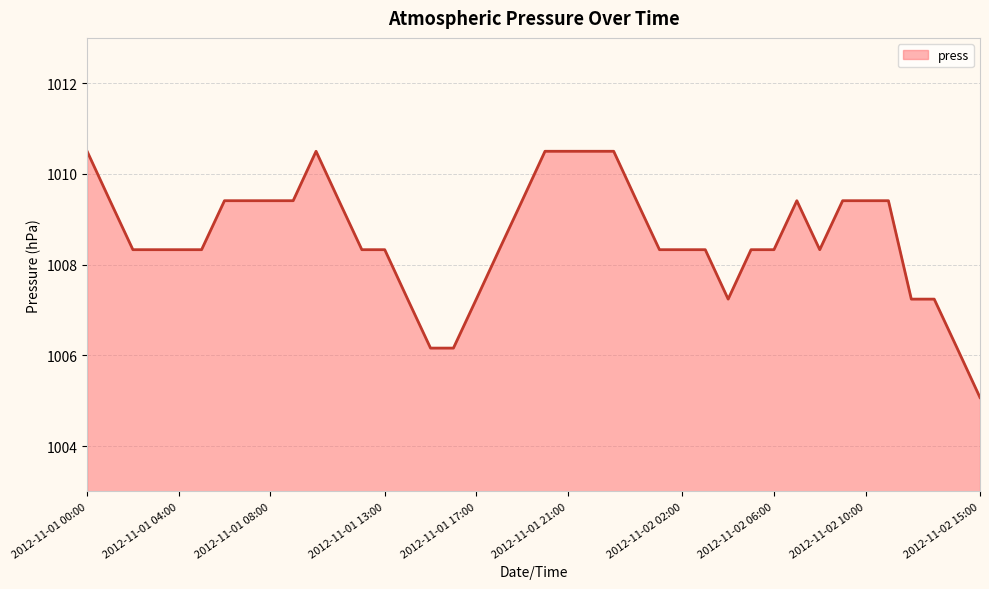

What is the minimum value shown in the chart?

1005.1